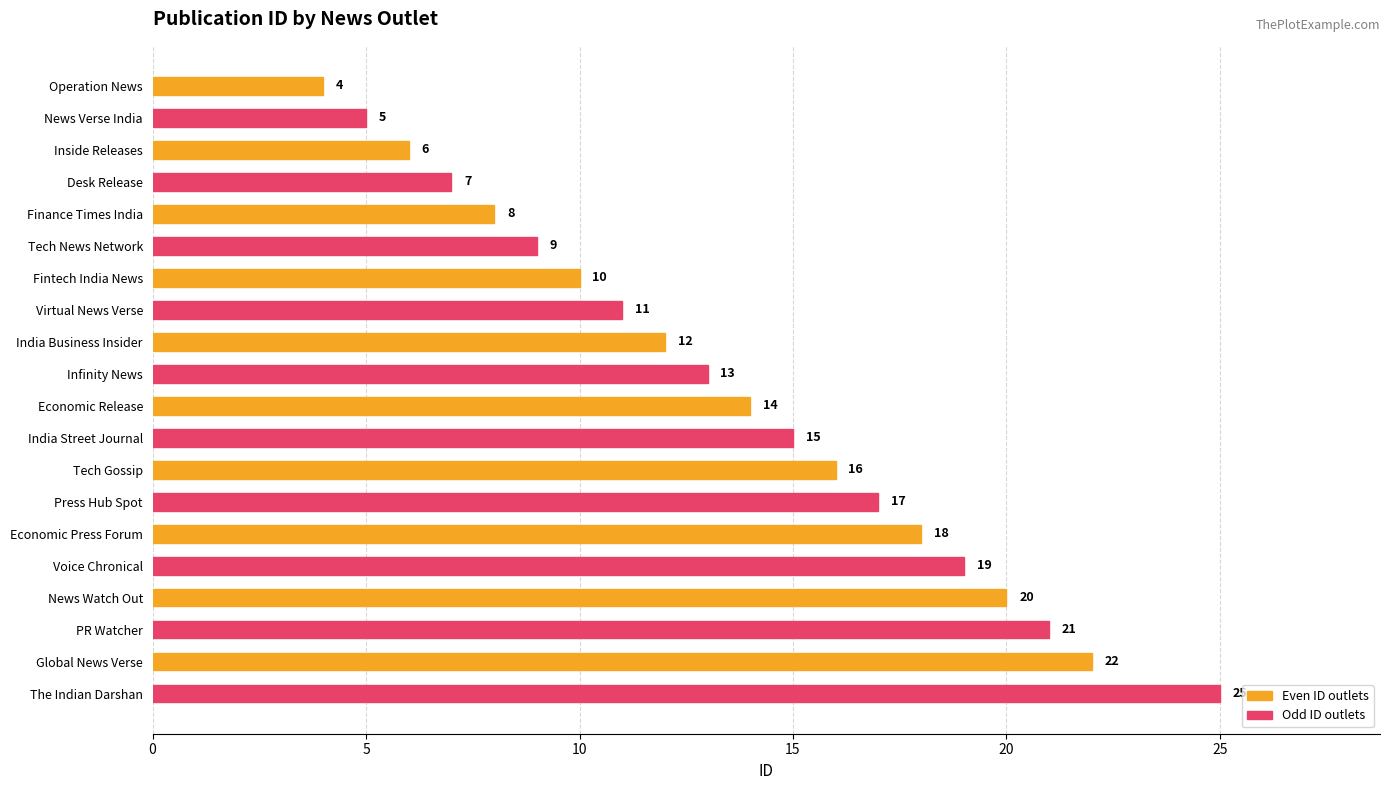

What is the change in value from Economic Release to Economic Press Forum?

+4